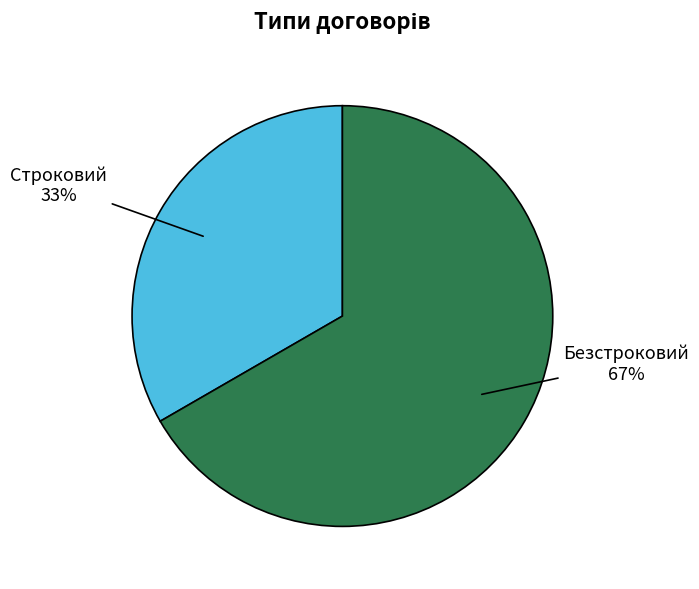

Is the sum of Строковий and Безстроковий greater than half?

Yes